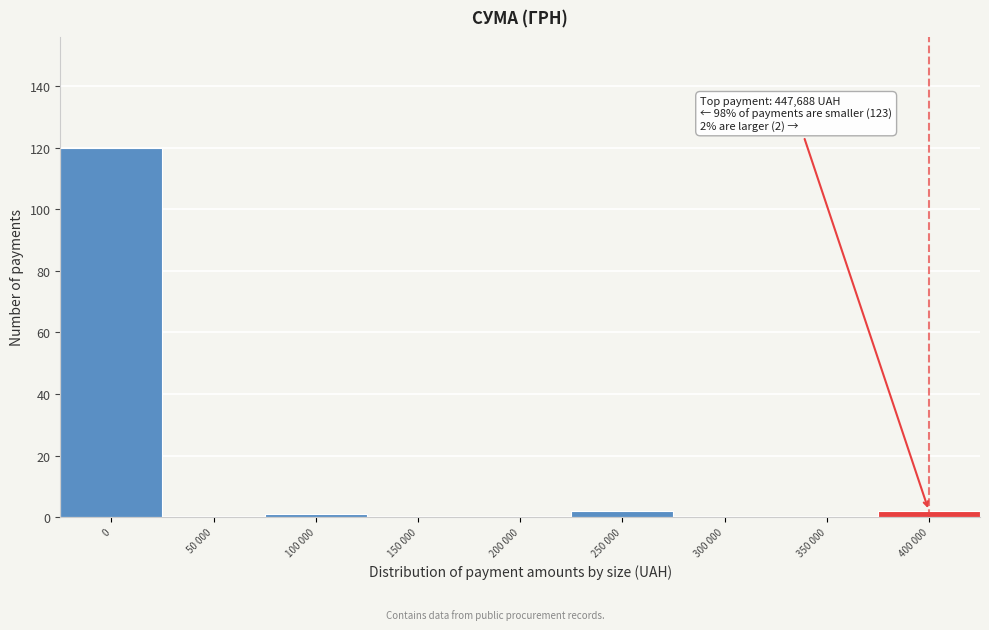

Reading left to right, transcribe all the data shown in this chart.

0=120	50 000=0	100 000=1	150 000=0	200 000=0	250 000=2	300 000=0	350 000=0	400 000=2